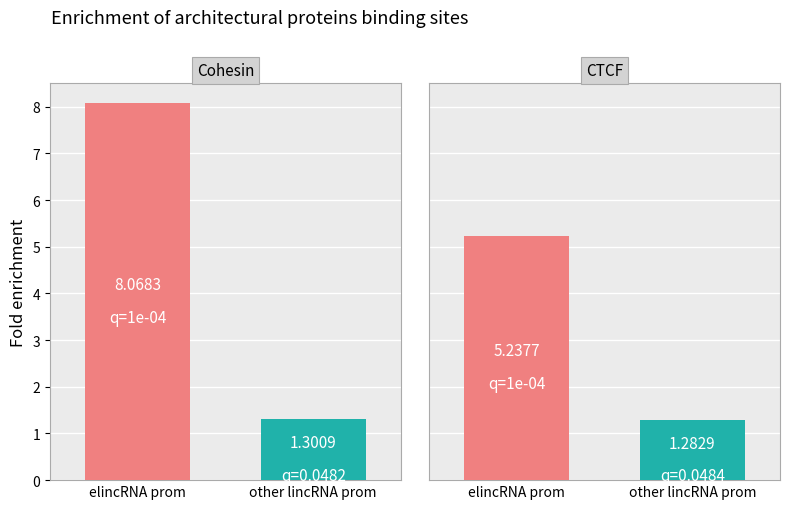

Reading left to right, transcribe all the data shown in this chart.

elincRNA prom: 8.1	5.2
other lincRNA prom: 1.3	1.3